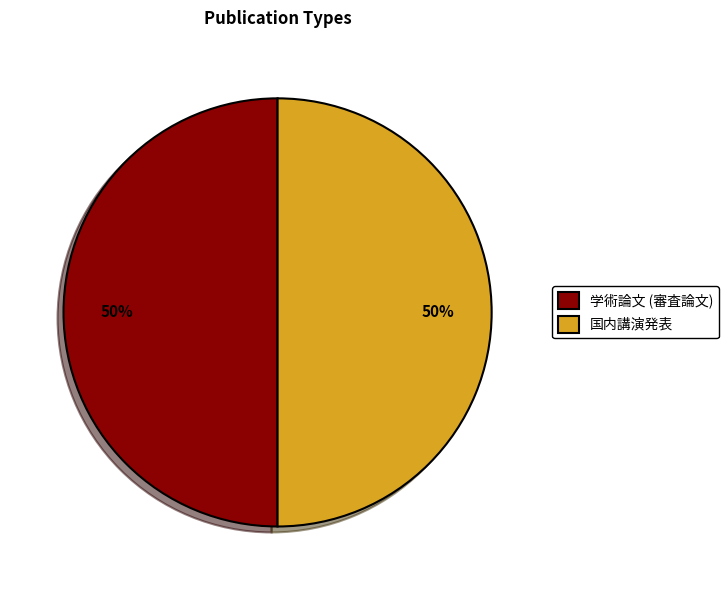

What is the ratio of the value at 学術論文 (審査論文) to the value at 国内講演発表?

1.0